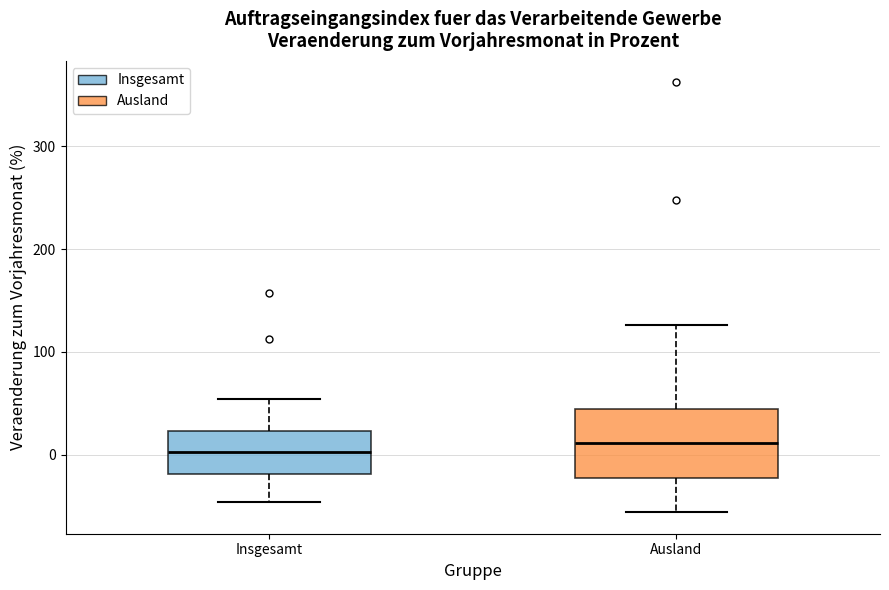

Comparing the boxes themselves (not the whiskers), which one is the tallest?

Ausland